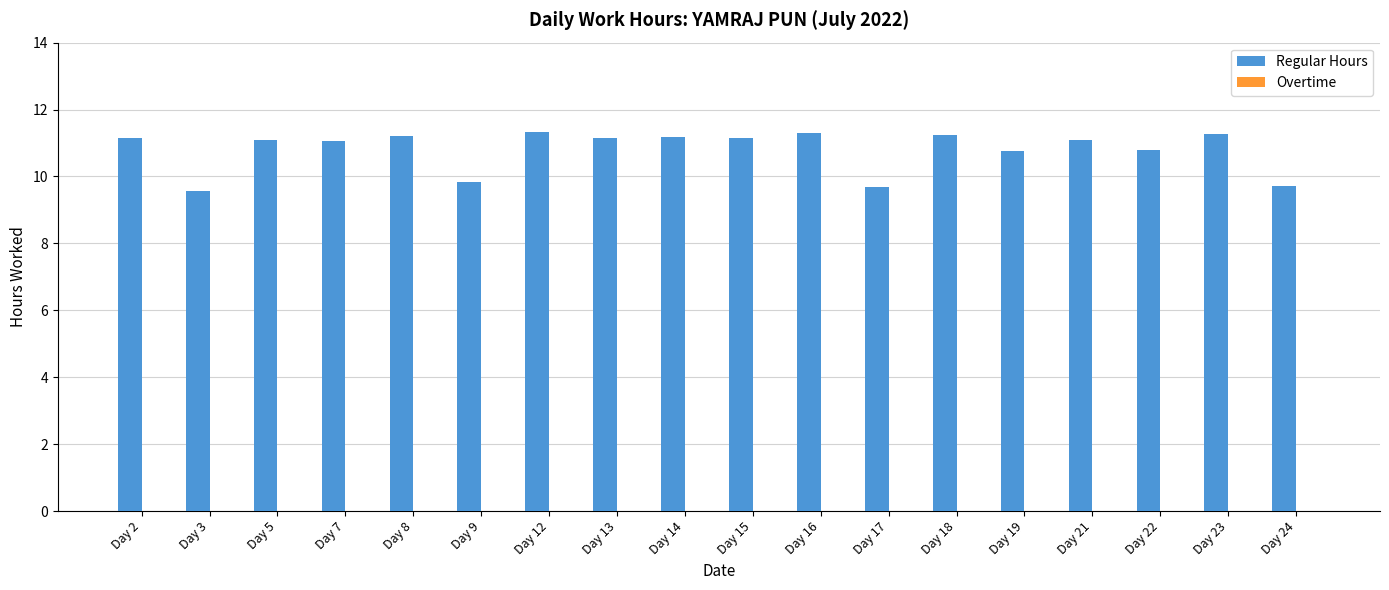

What is the sum of the values at Day 8 and Day 12?

22.6